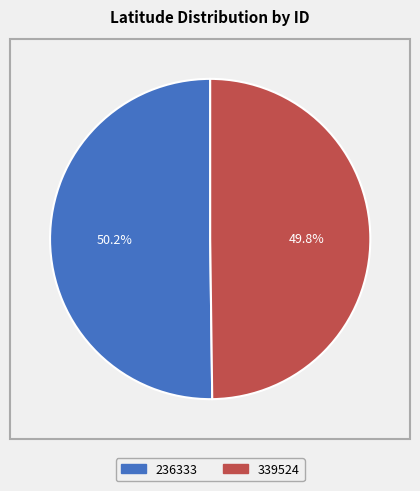

How many segments does this pie chart have?

2